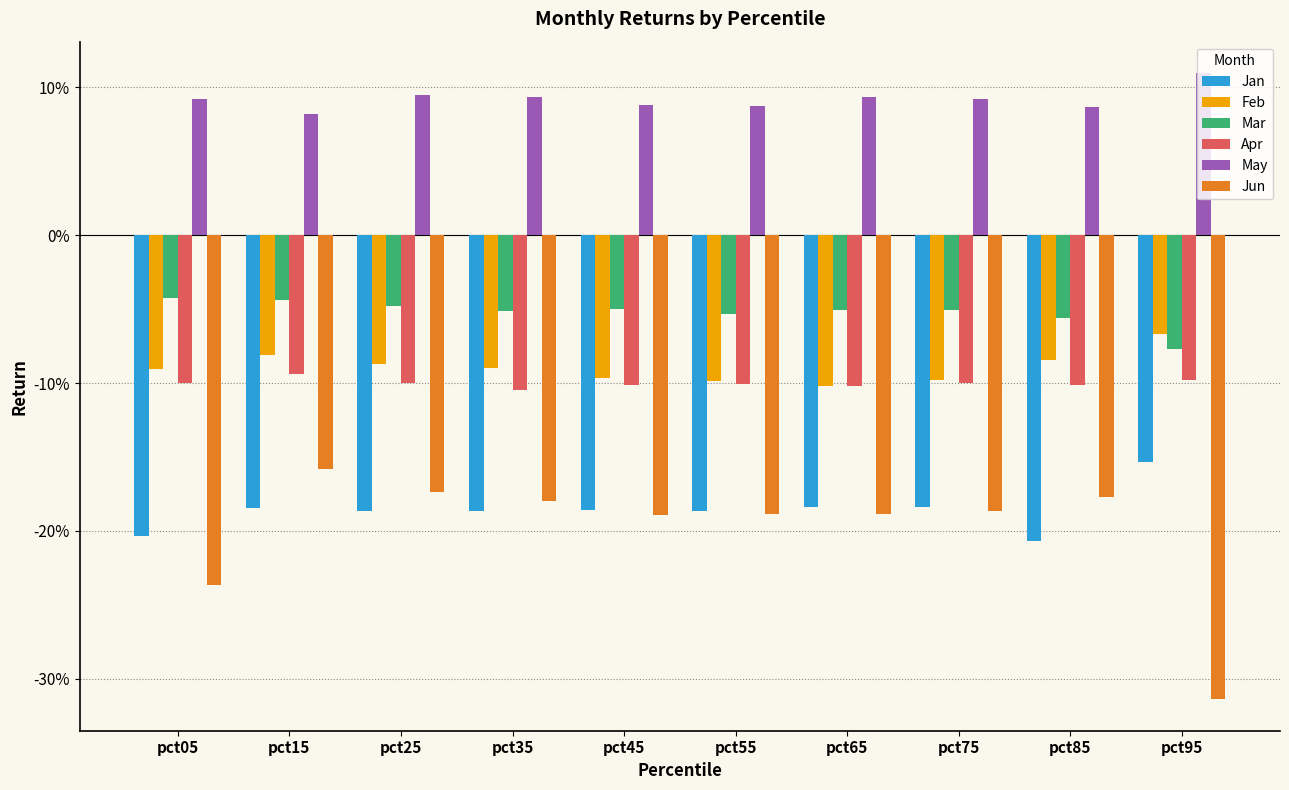

Which label corresponds to the largest value in the chart?

pct95